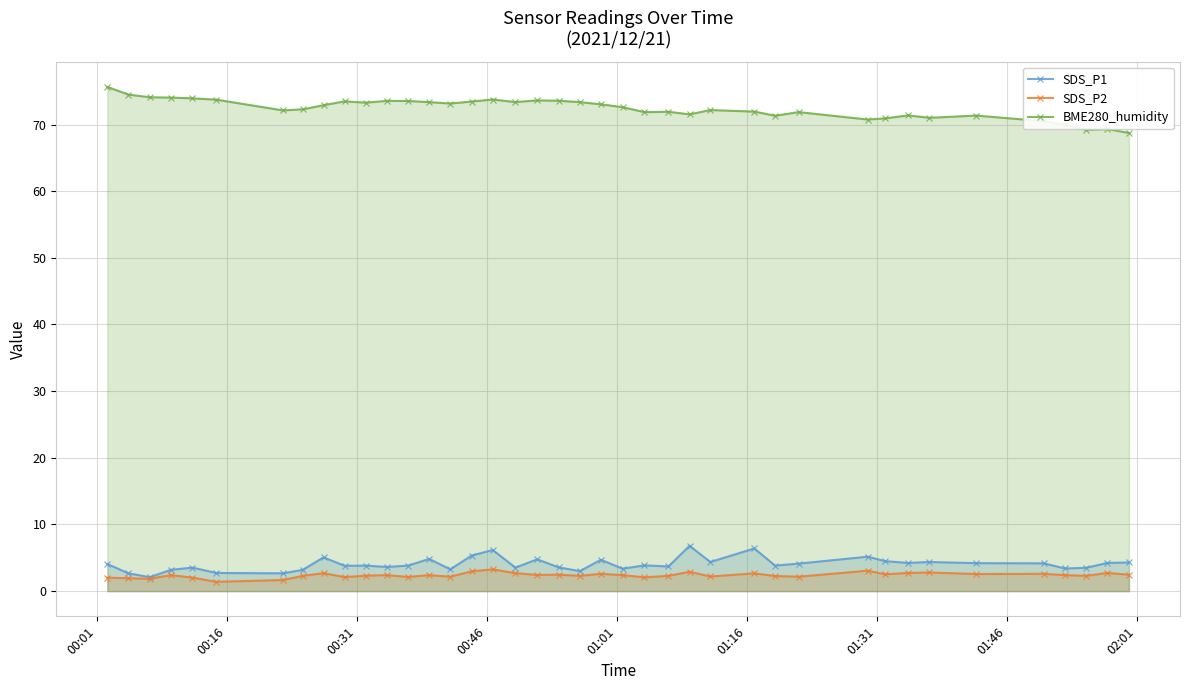

How many lines are shown in the chart?

3